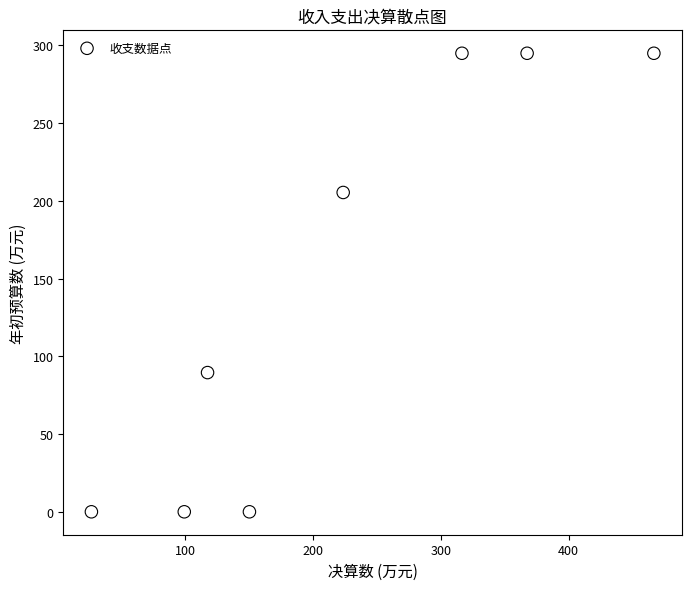

What is the average Y value?

147.5